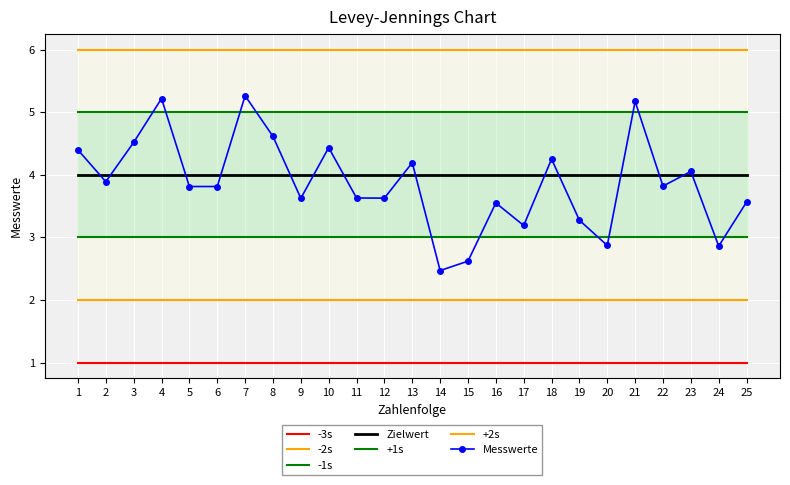

Which has a higher value, 1 or 14?

1